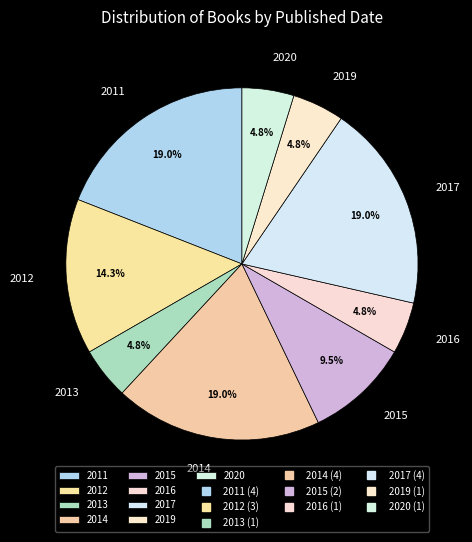

To the nearest percent, what is the difference between the largest and smallest slice percentages?

14%